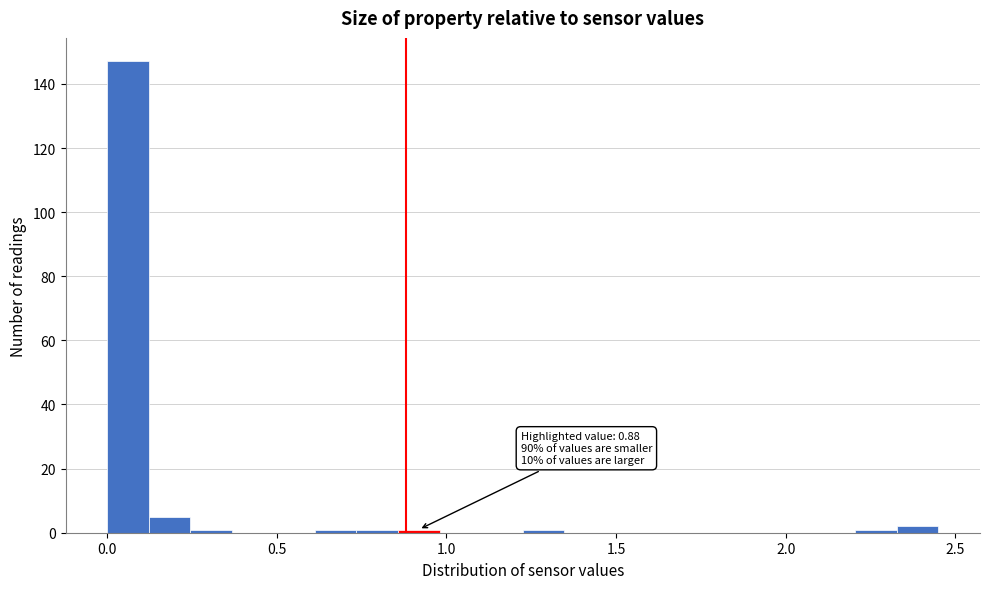

Read against the x-axis, roughly where is the centre of the tallest bar?

0.05